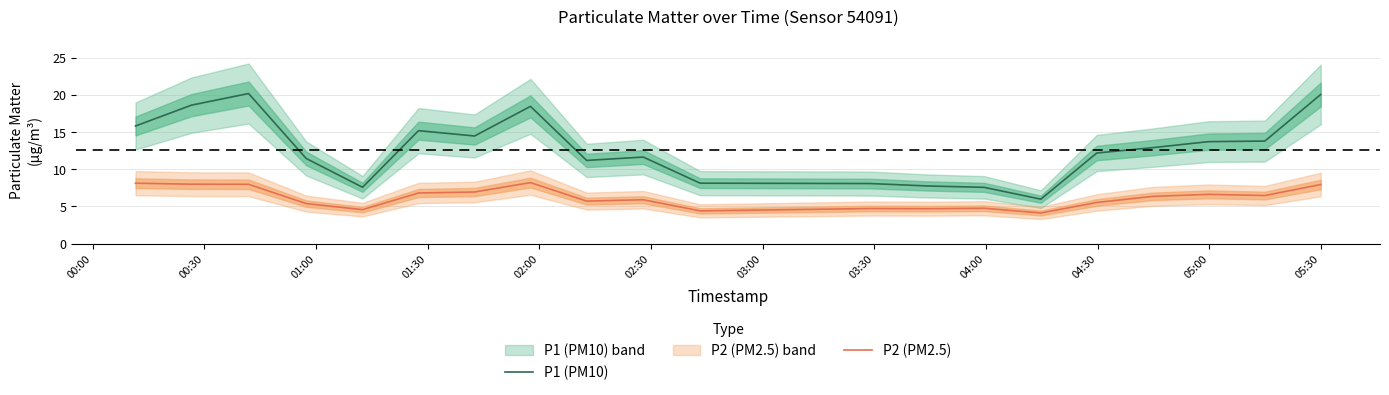

True or false: P1 (PM10) and P2 (PM2.5) cross at least once.

False